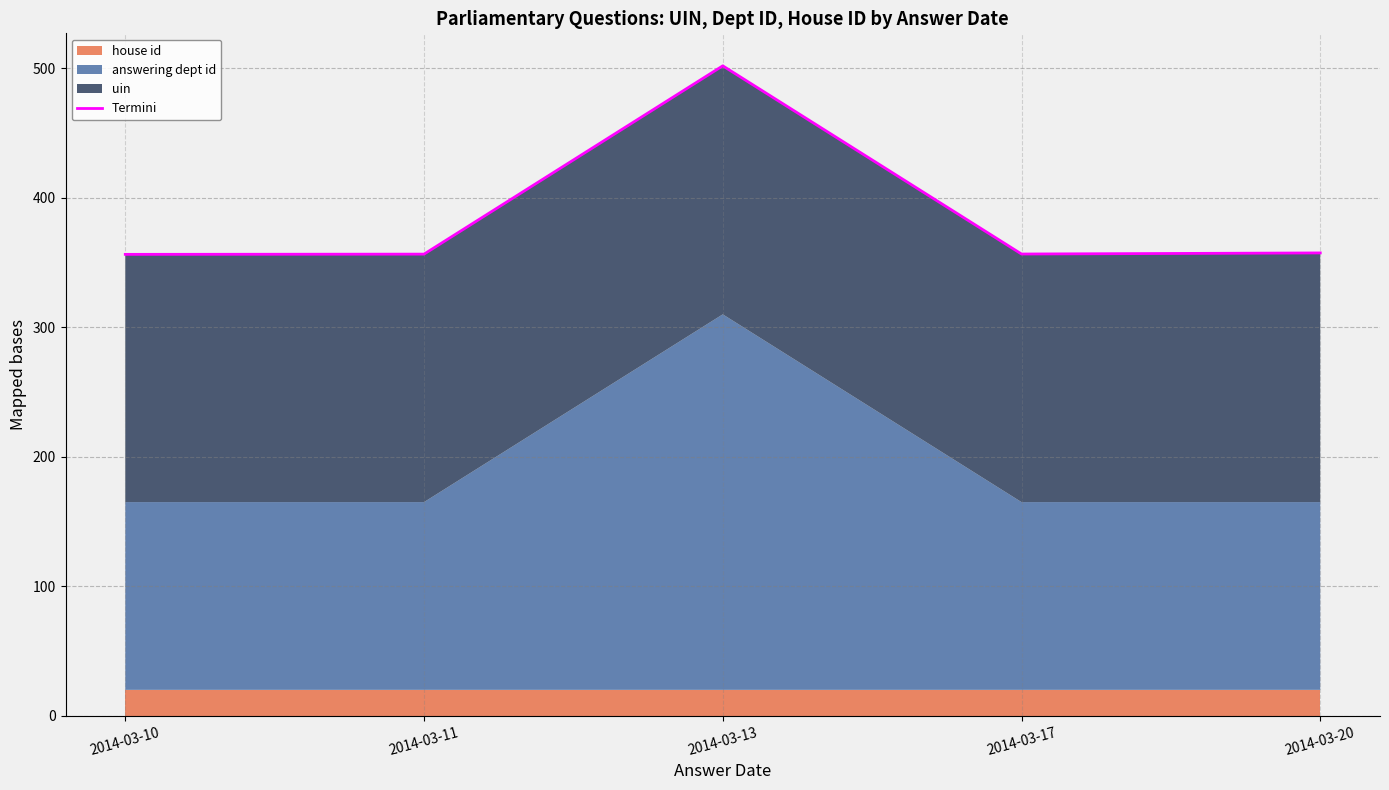

What is the smallest value displayed?

356.3